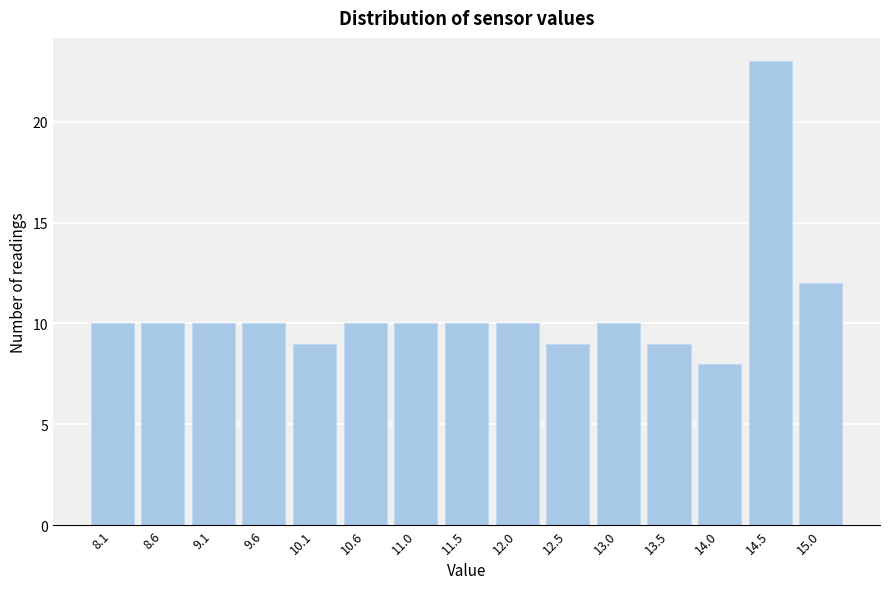

Reading left to right, list all the values displayed in this chart.

10	10	10	10	9	10	10	10	10	9	10	9	8	23	12